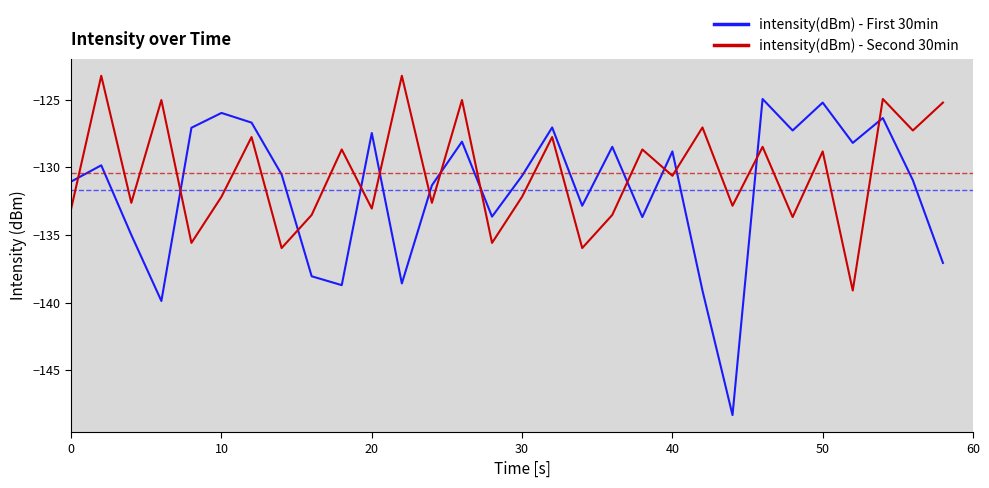

Which series has the largest total across all categories?

intensity(dBm) - Second 30min